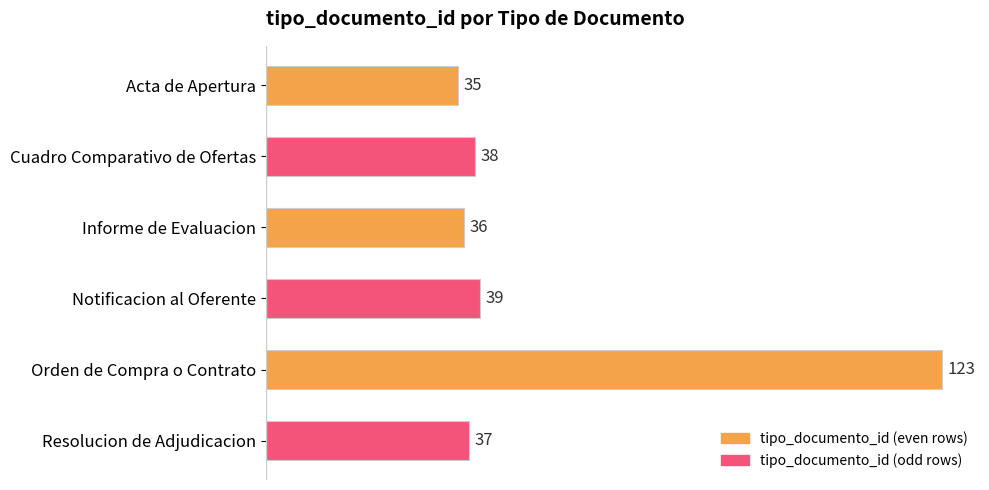

What is the label of the 5th bar from the top?

Orden de Compra o Contrato